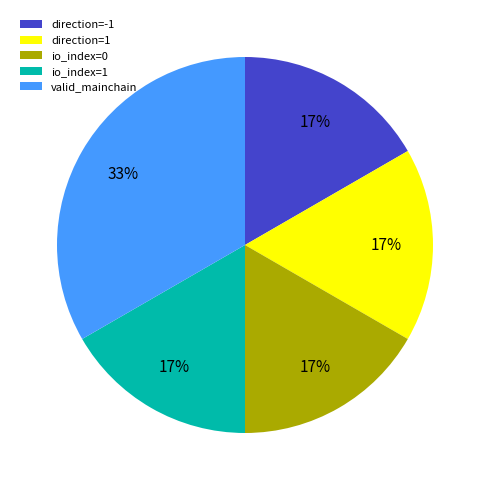

What is the ratio of the value at direction=1 to the value at direction=-1?

1.0